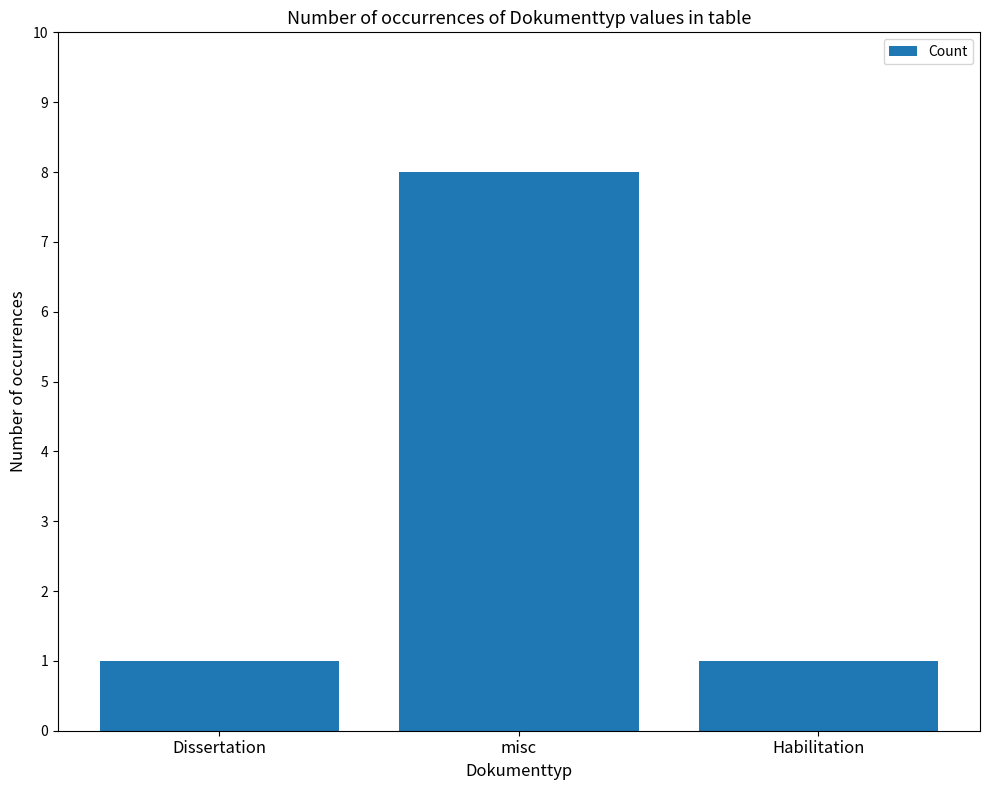

What position from the left is Habilitation?

3